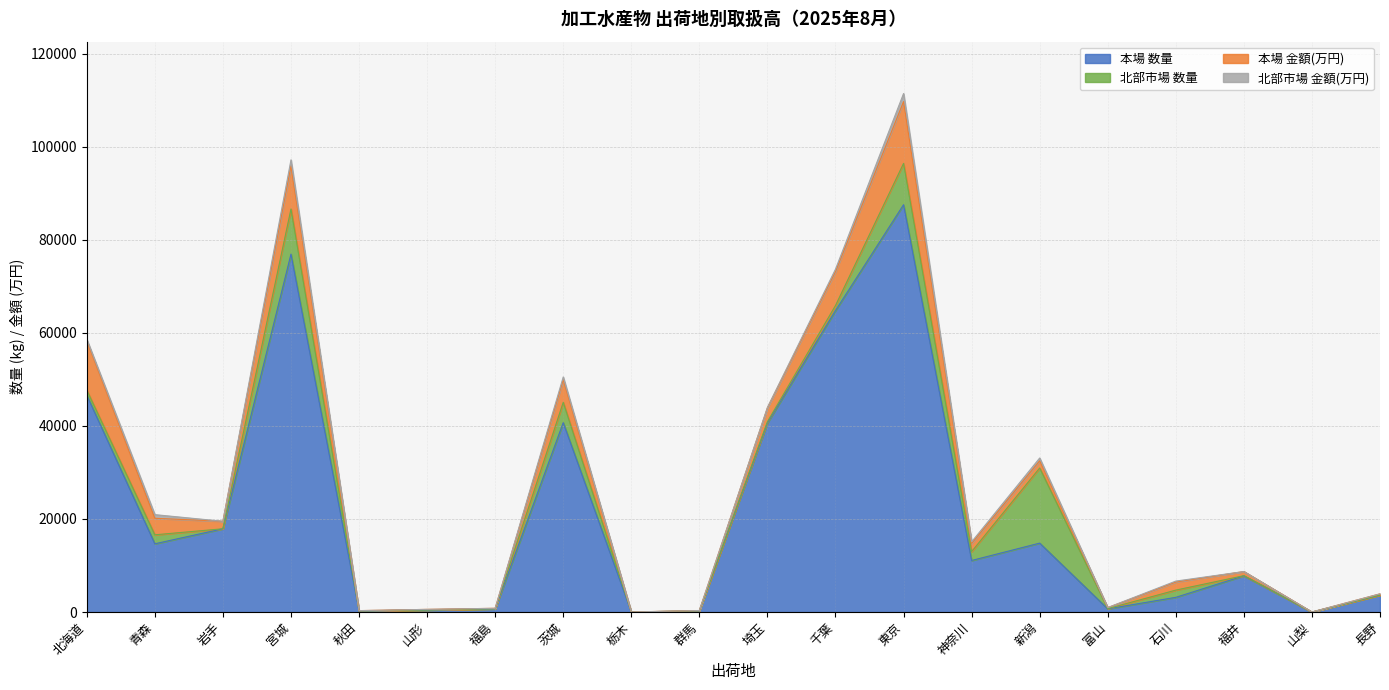

Rank the categories by 本場 数量 value from highest to lowest.

東京, 宮城, 千葉, 北海道, 茨城, 埼玉, 岩手, 新潟, 青森, 神奈川, 福井, 長野, 石川, 福島, 富山, 山形, 群馬, 秋田, 栃木, 山梨